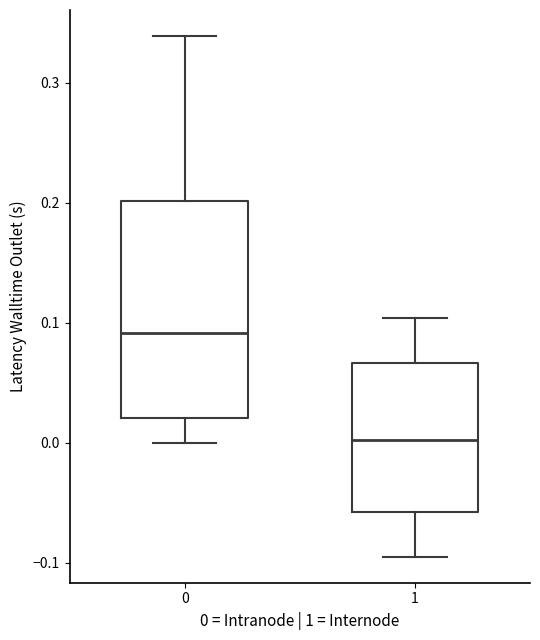

Reading left to right, transcribe this box plot: for each box, give where its median line is, the range the box spans, and where its two whiskers end, as read against the y-axis. The values are not printed on the chart, so give them approximately, as read against the axis.

0: median 0.09, box 0.02 to 0.20, whiskers 0.00 to 0.34
1: median 0.00, box -0.06 to 0.07, whiskers -0.09 to 0.10